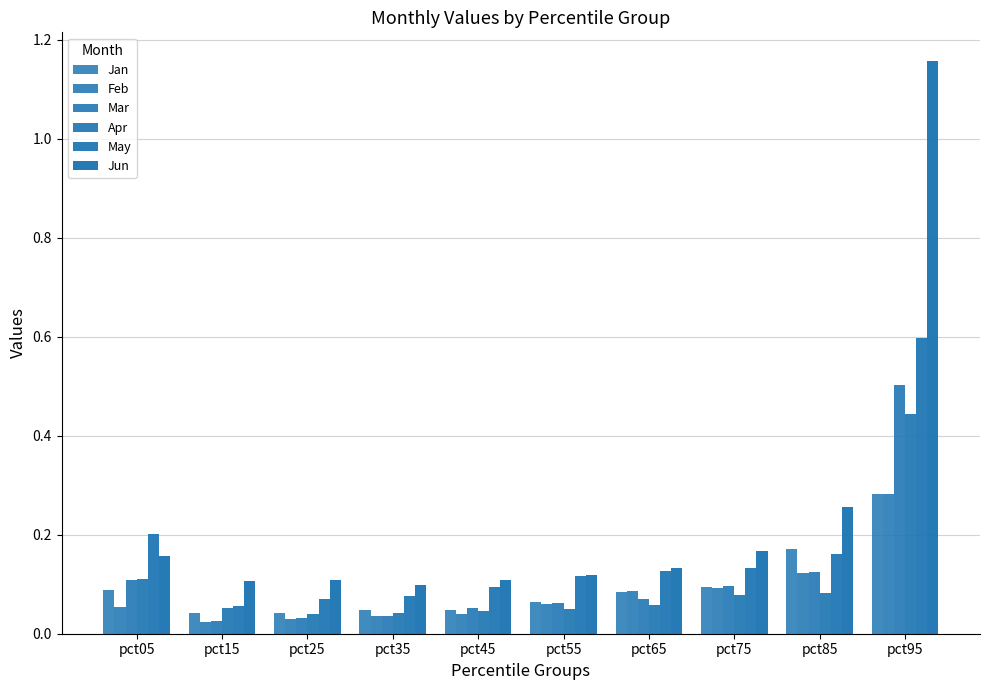

Reading right to left, extract all data points from this chart.

Jan: pct95=0.3	pct85=0.2	pct75=0.1	pct65=0.1	pct55=0.1	pct45=0.0	pct35=0.0	pct25=0.0	pct15=0.0	pct05=0.1
Feb: pct95=0.3	pct85=0.1	pct75=0.1	pct65=0.1	pct55=0.1	pct45=0.0	pct35=0.0	pct25=0.0	pct15=0.0	pct05=0.1
Mar: pct95=0.5	pct85=0.1	pct75=0.1	pct65=0.1	pct55=0.1	pct45=0.1	pct35=0.0	pct25=0.0	pct15=0.0	pct05=0.1
Apr: pct95=0.4	pct85=0.1	pct75=0.1	pct65=0.1	pct55=0.0	pct45=0.0	pct35=0.0	pct25=0.0	pct15=0.1	pct05=0.1
May: pct95=0.6	pct85=0.2	pct75=0.1	pct65=0.1	pct55=0.1	pct45=0.1	pct35=0.1	pct25=0.1	pct15=0.1	pct05=0.2
Jun: pct95=1.2	pct85=0.3	pct75=0.2	pct65=0.1	pct55=0.1	pct45=0.1	pct35=0.1	pct25=0.1	pct15=0.1	pct05=0.2